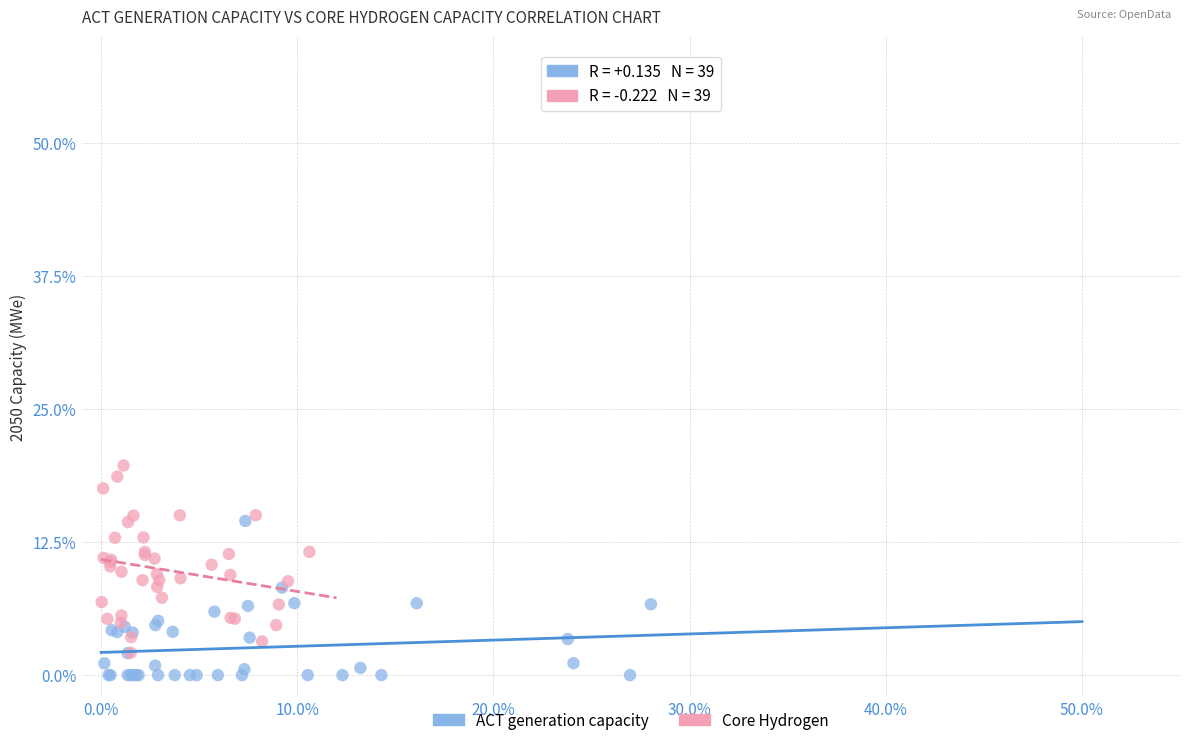

Which series has the widest spread of Y values?

Core Hydrogen